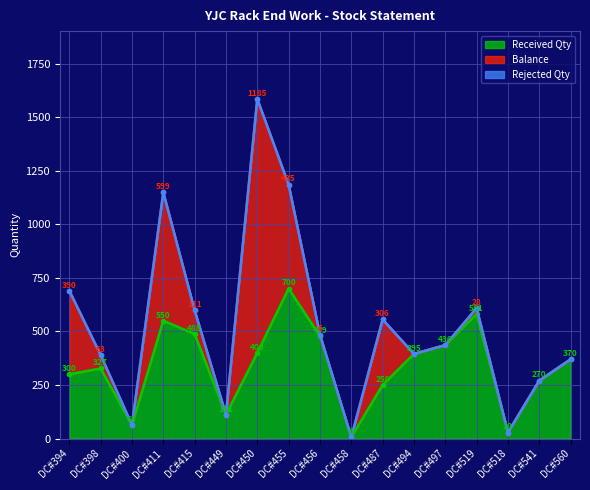

Which series has the largest total across all categories?

Received Qty